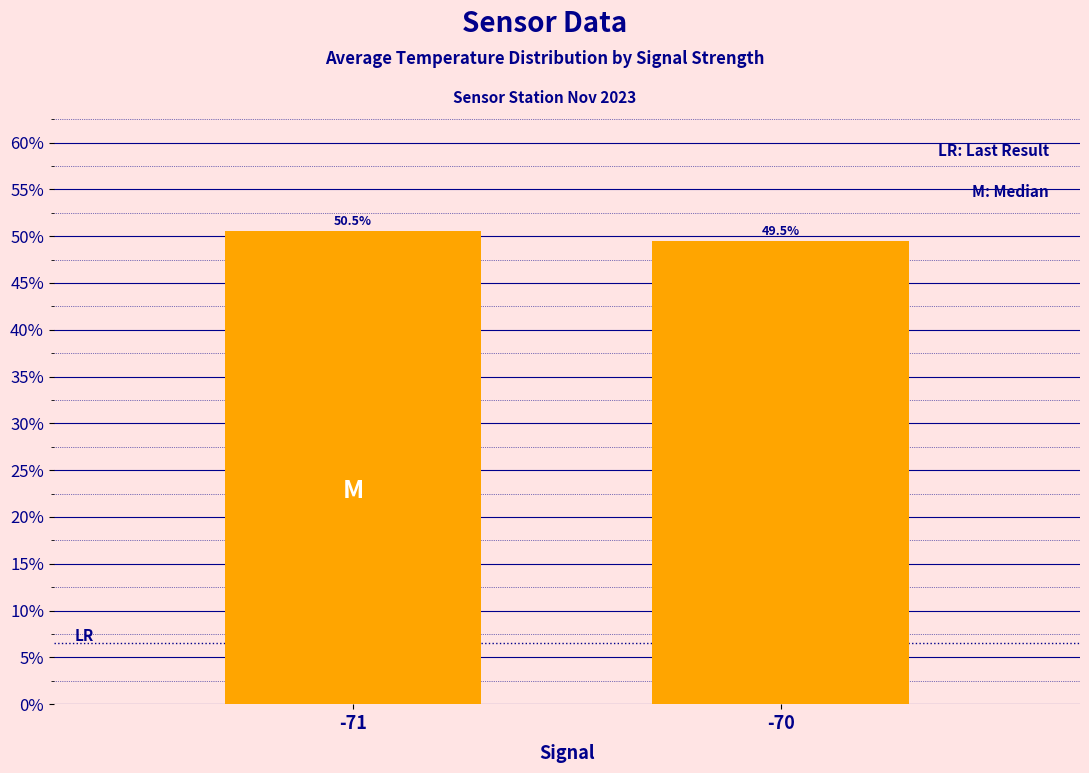

Which category has the lowest value across all series?

-70